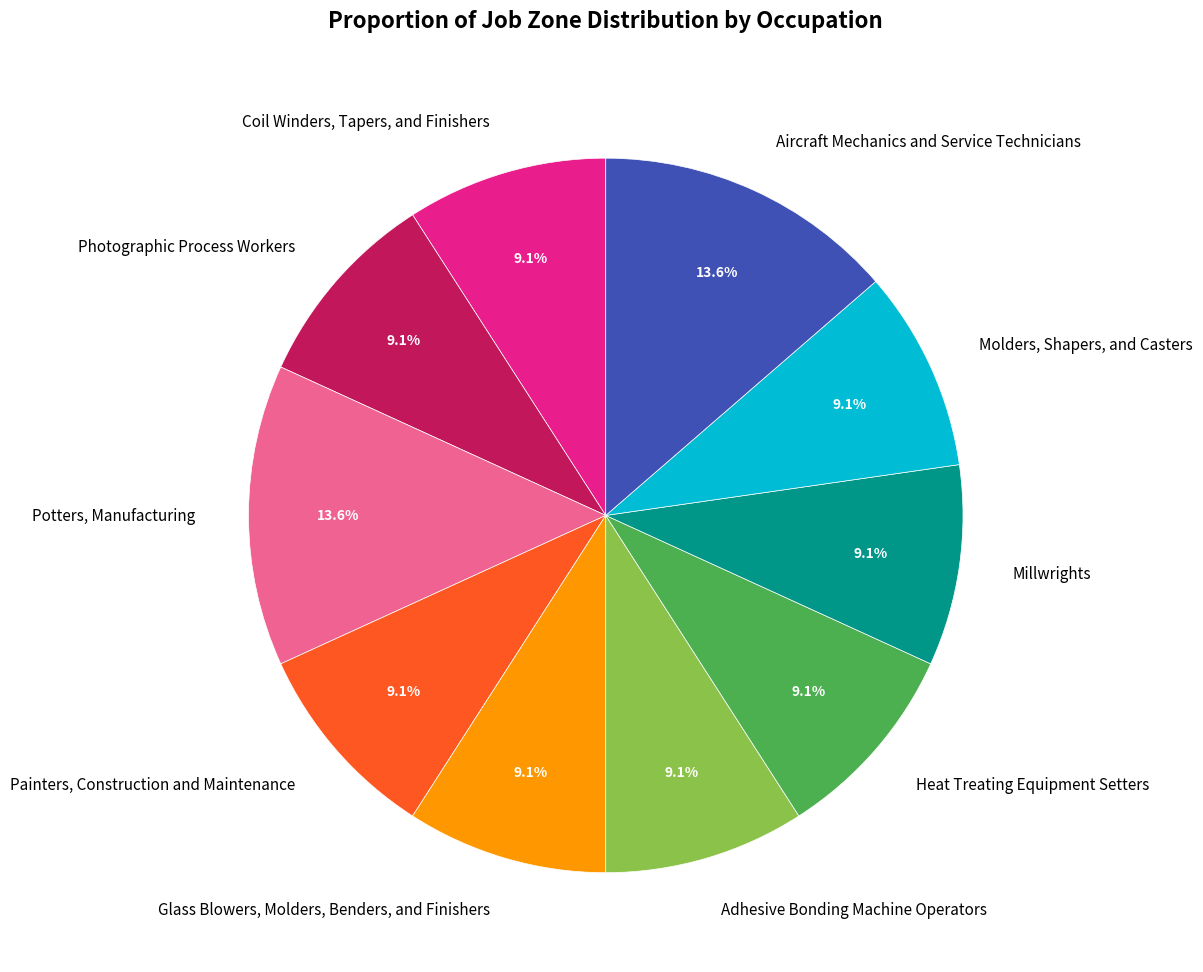

Count the number of slices in the pie.

10